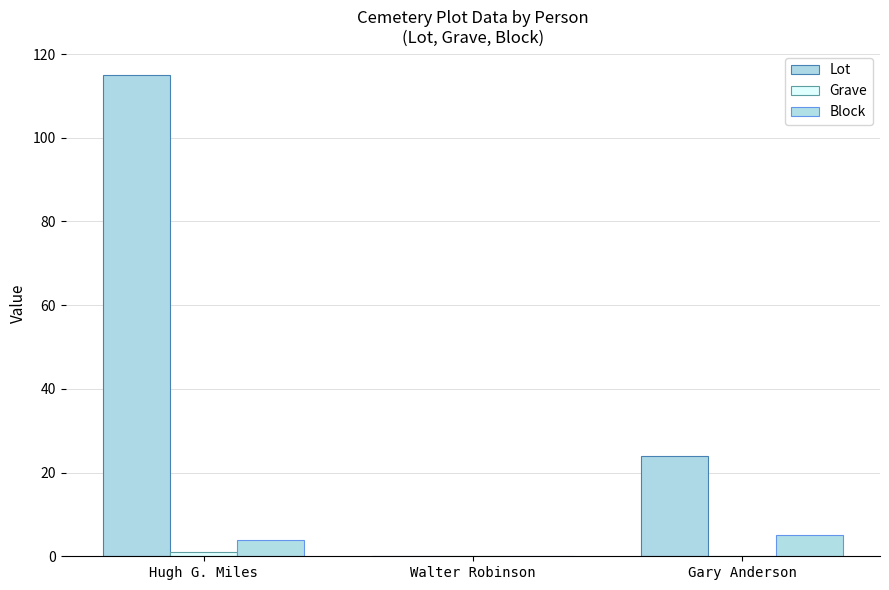

Is the value of Block at Hugh G. Miles greater than the value of Grave at Gary Anderson?

Yes